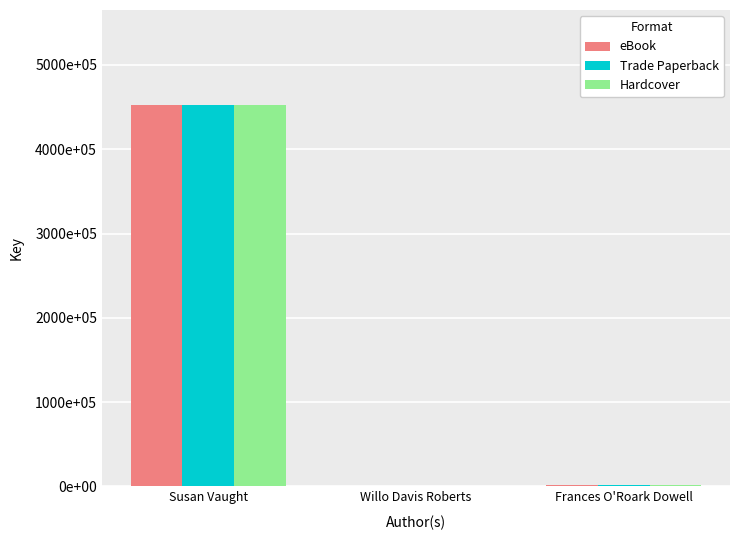

Is the value of Hardcover at Frances O'Roark Dowell greater than the value of Trade Paperback at Susan Vaught?

No